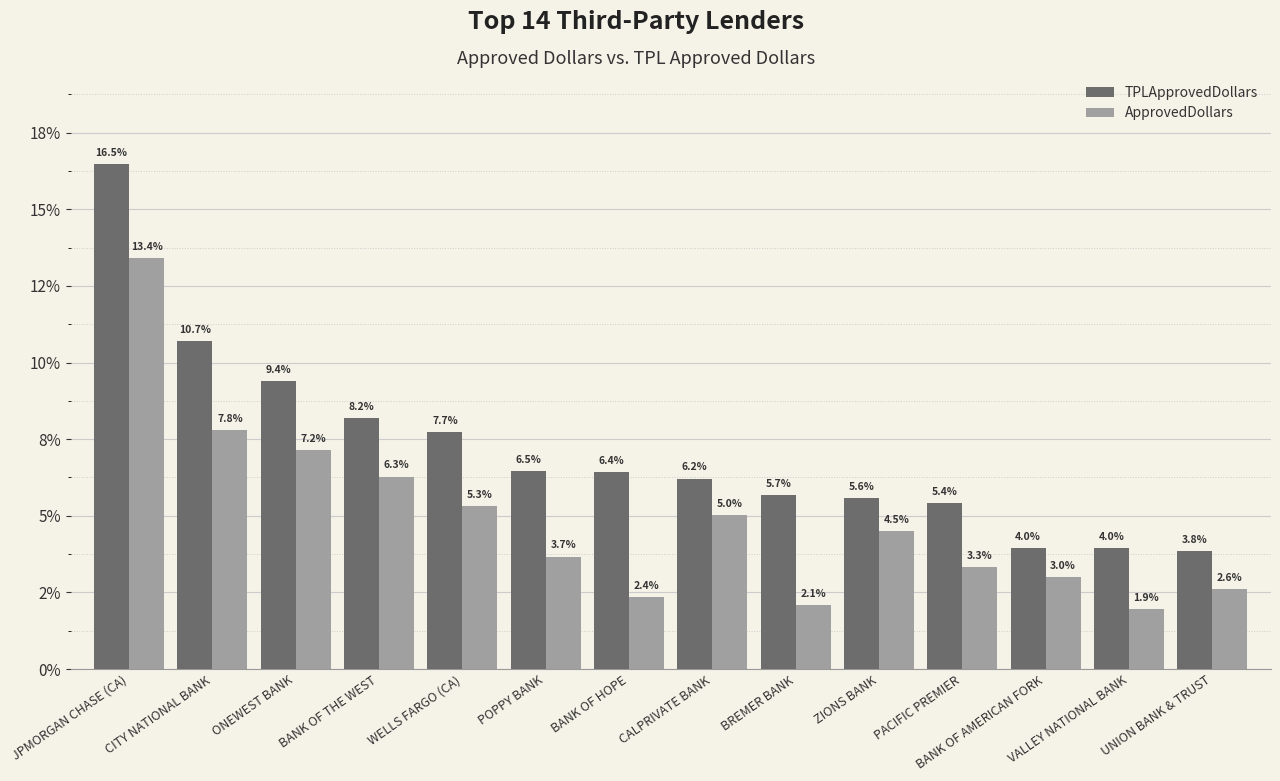

Are the bars horizontal?

No